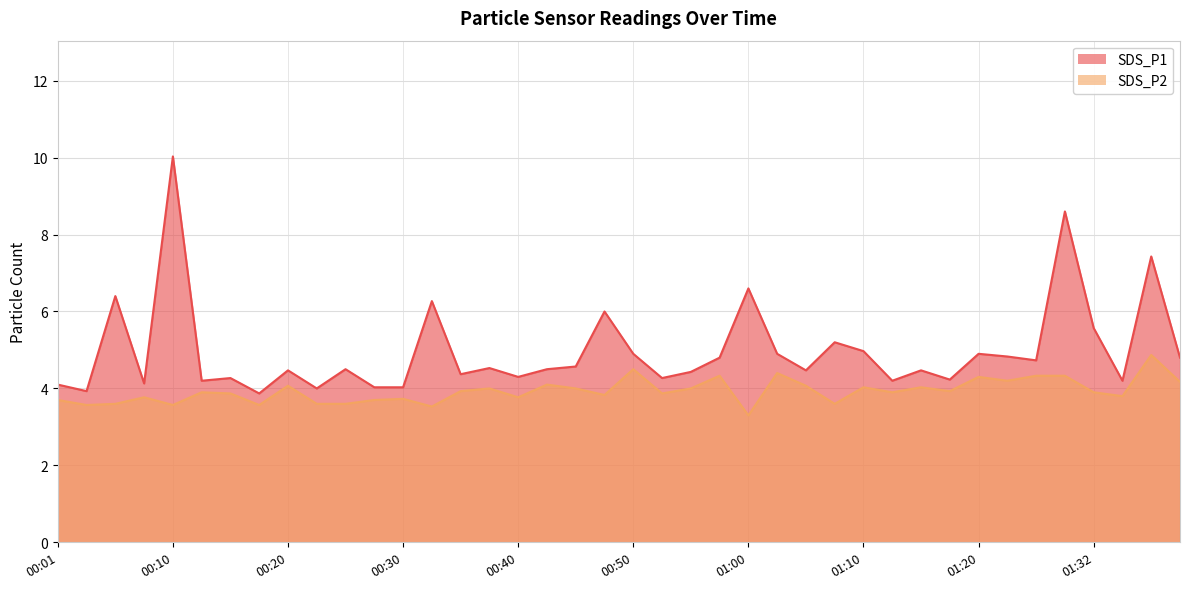

Does the chart display data point markers on the line(s)?

No